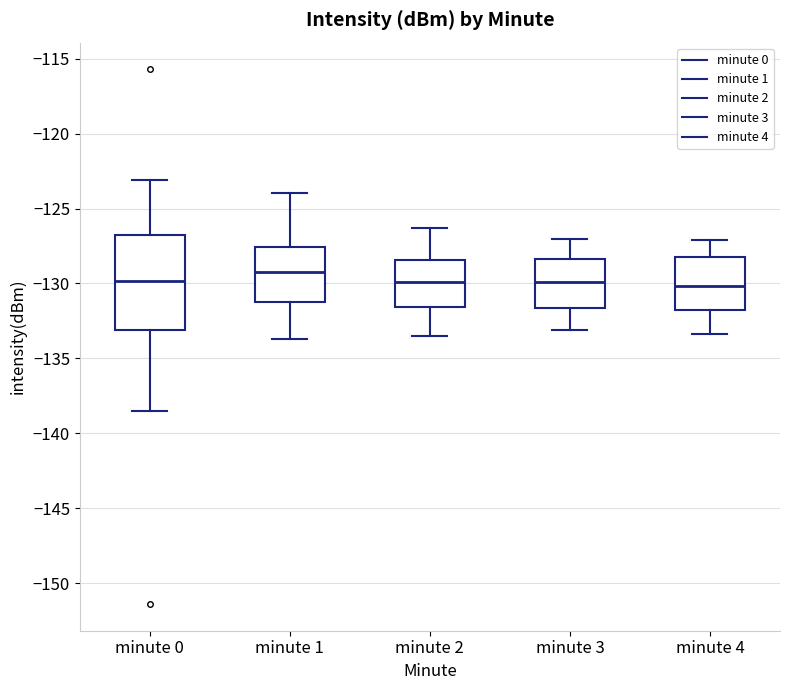

Comparing the boxes themselves (not the whiskers), which one is the tallest?

minute 0